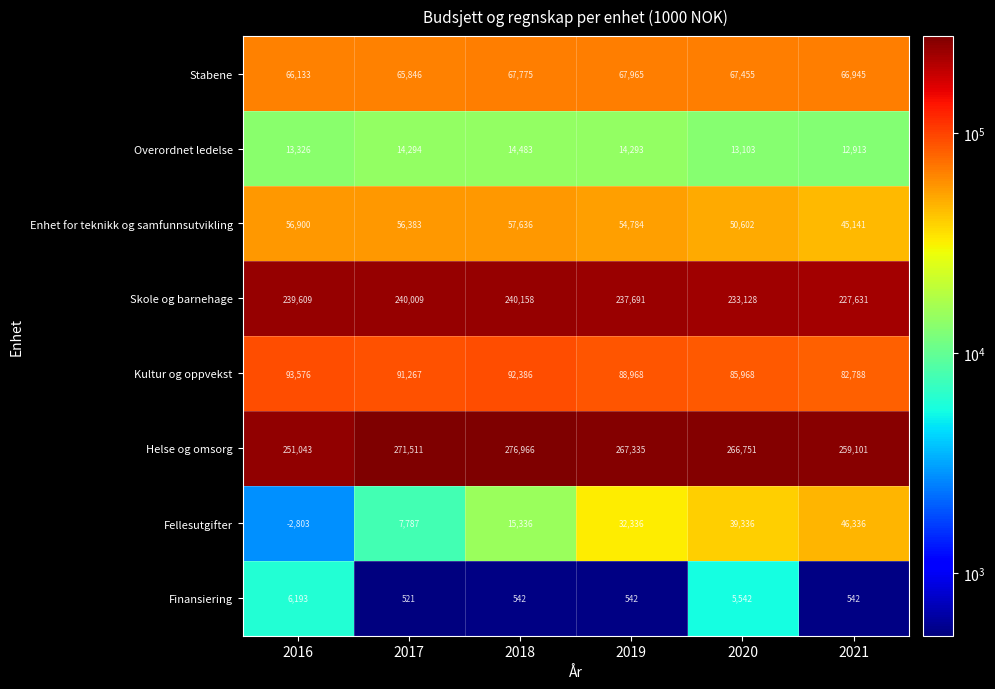

What is the spread (max minus min) of values at 2019?

266793